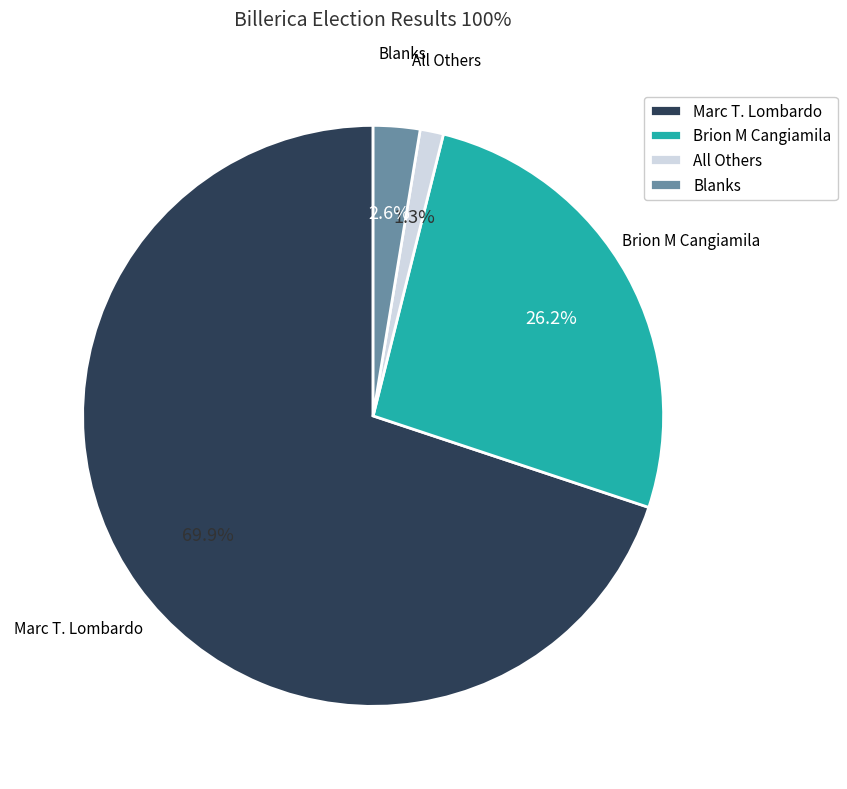

The Blanks slice represents 12% of the pie. True or false?

False